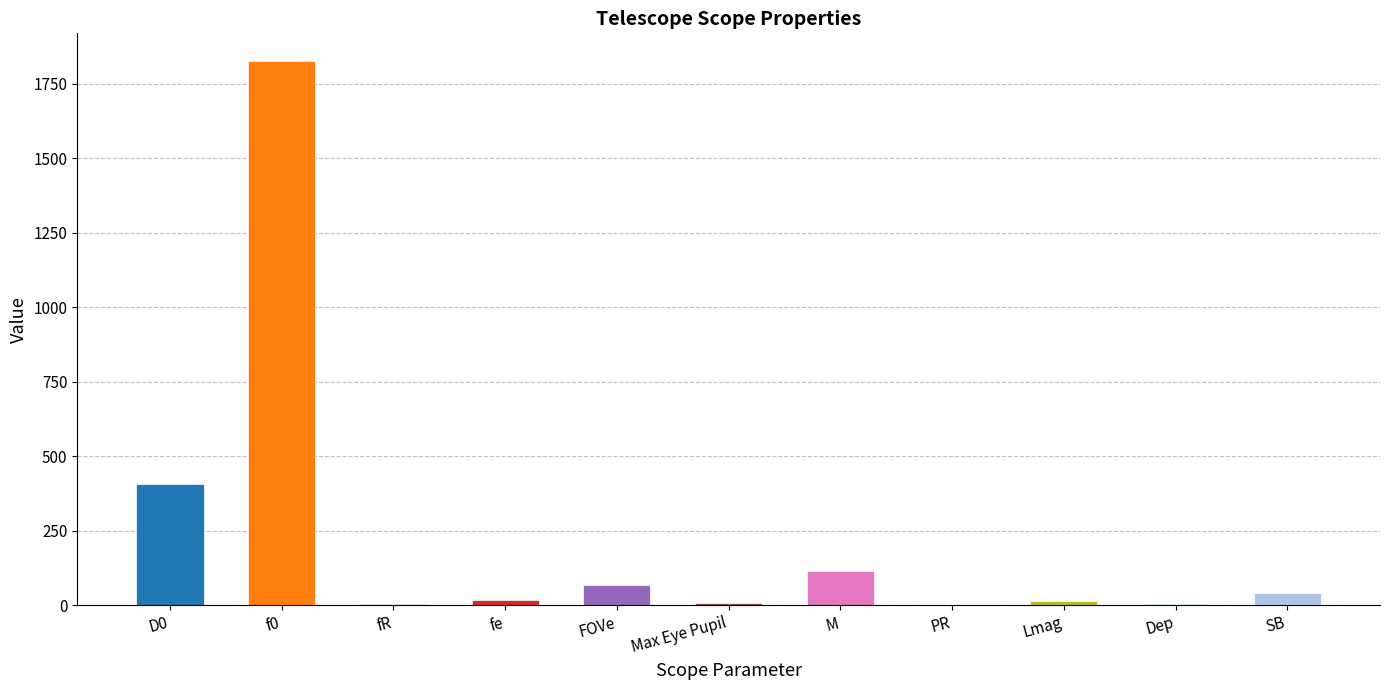

Approximately how many times larger is the value at SB compared to Lmag?

2.8